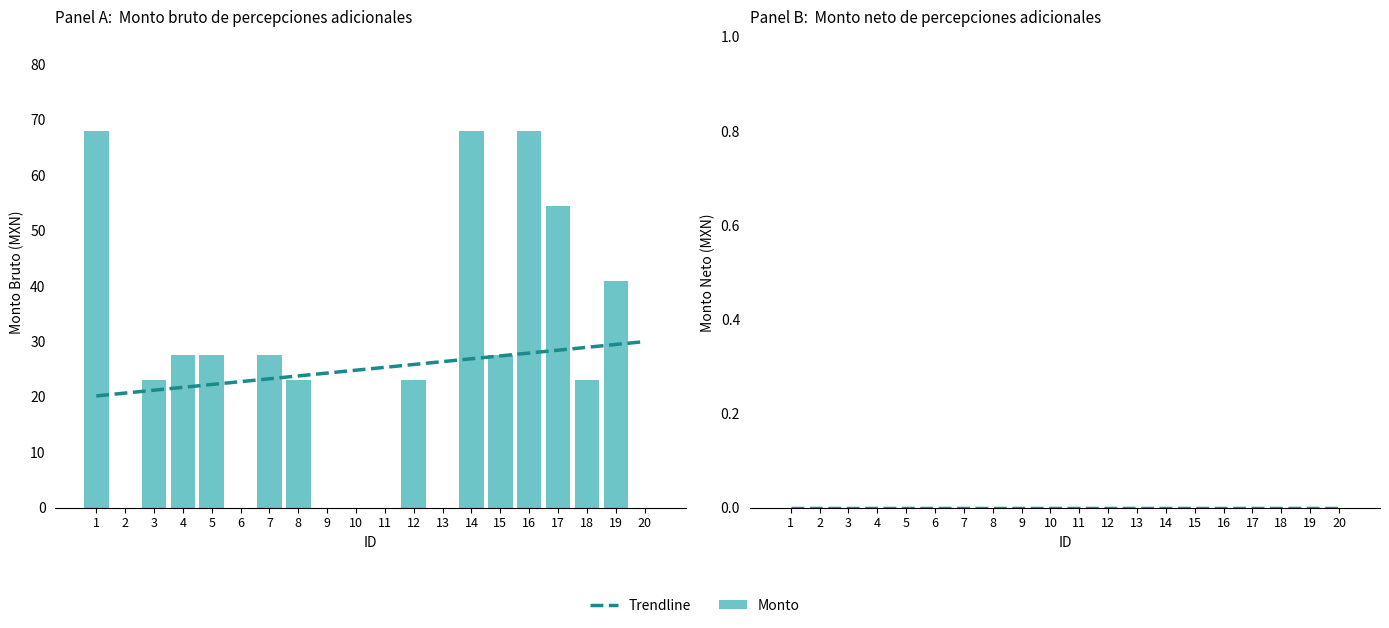

Which series has the largest total across all categories?

Monto bruto